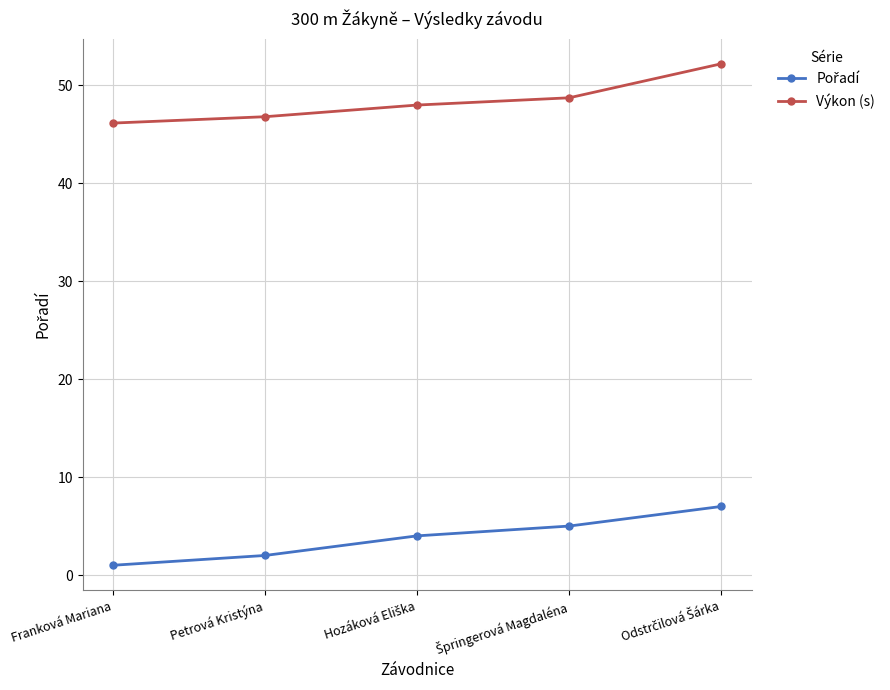

What is the label of the 2nd point from the left?

Petrová Kristýna